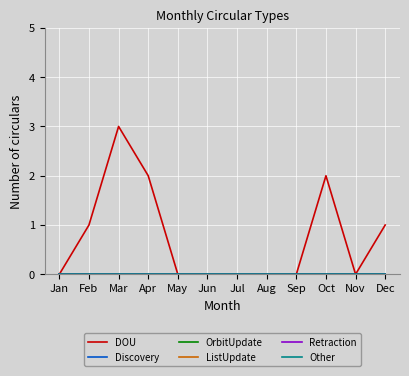

Does the chart have visible grid lines?

Yes